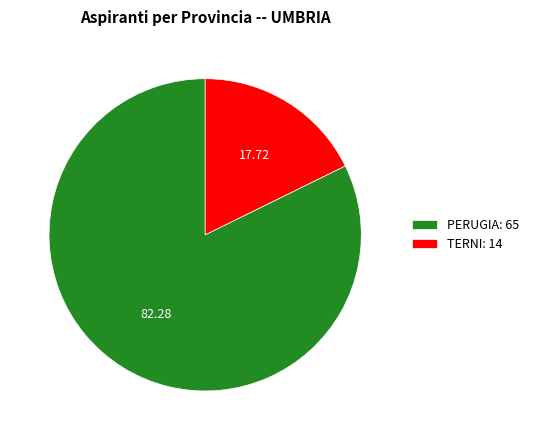

Is it true that PERUGIA is 82% of the pie?

True